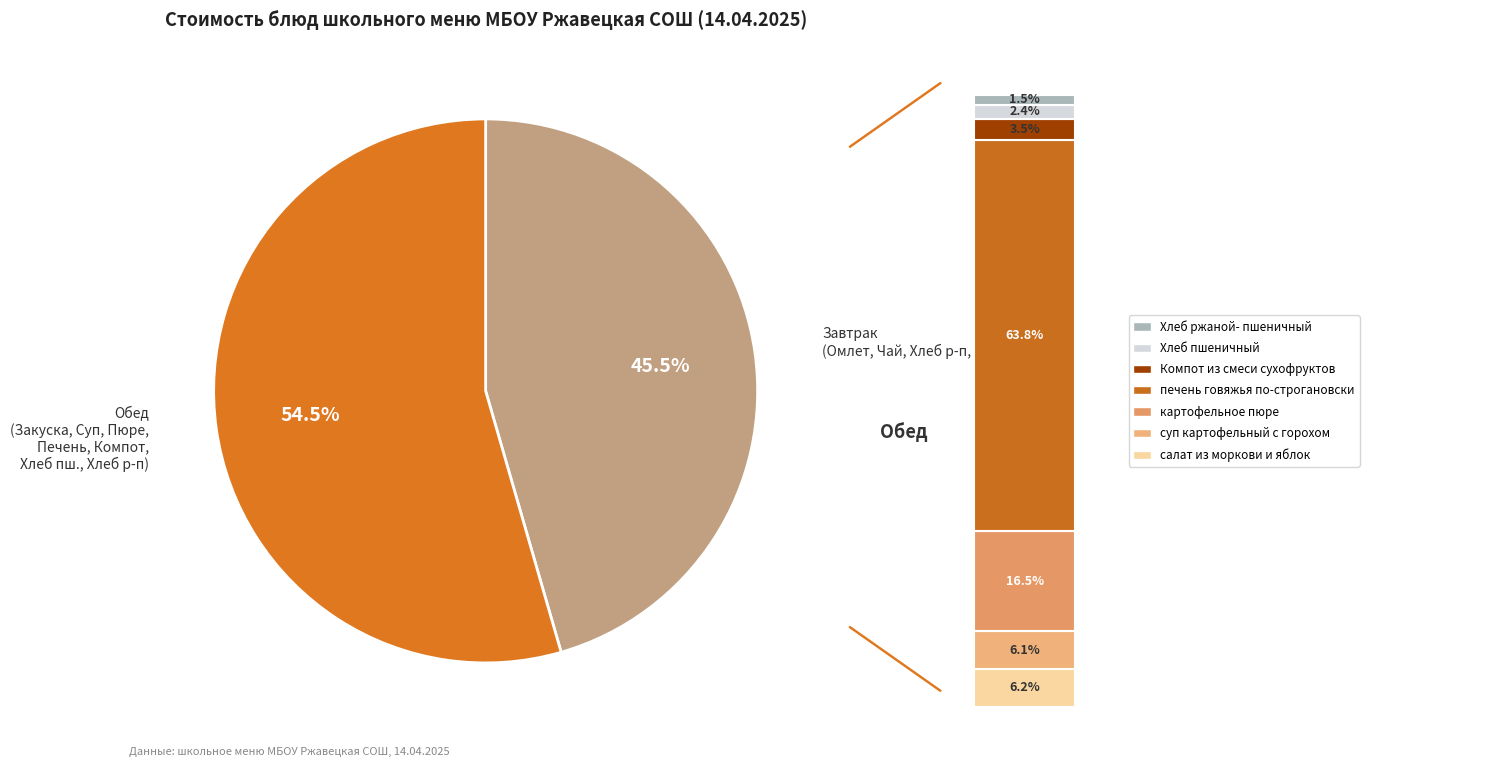

Approximately how many times larger is the value at печень говяжья по-строгановски compared to салат из моркови и яблок?

10.2